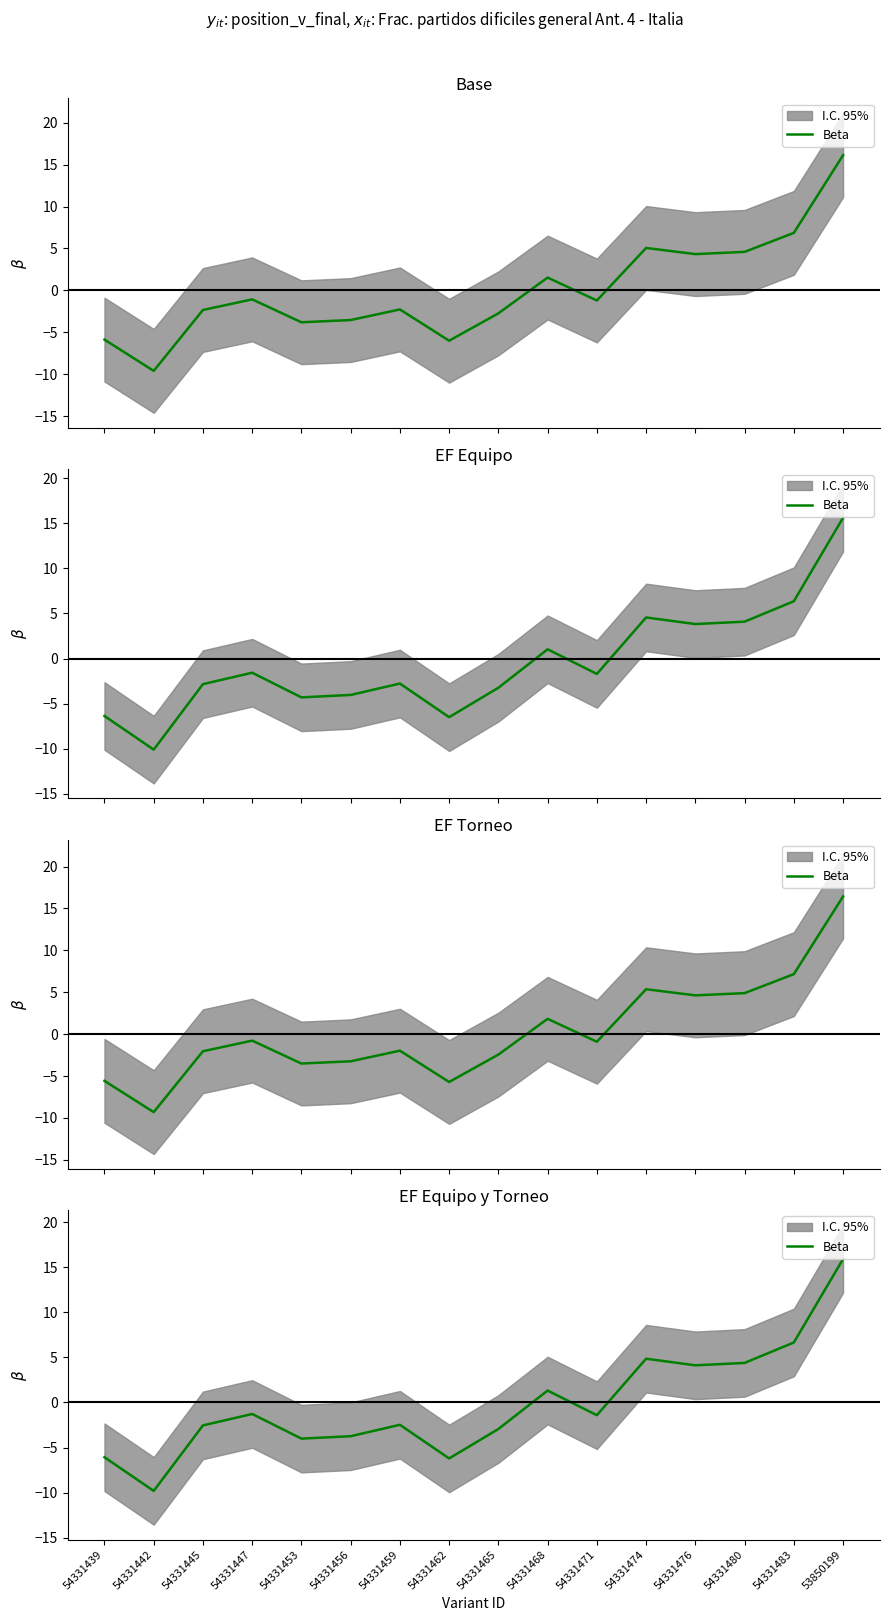

List the labels in order of value, smallest first.

54331442, 54331462, 54331439, 54331453, 54331456, 54331465, 54331445, 54331459, 54331471, 54331447, 54331468, 54331476, 54331480, 54331474, 54331483, 53850199